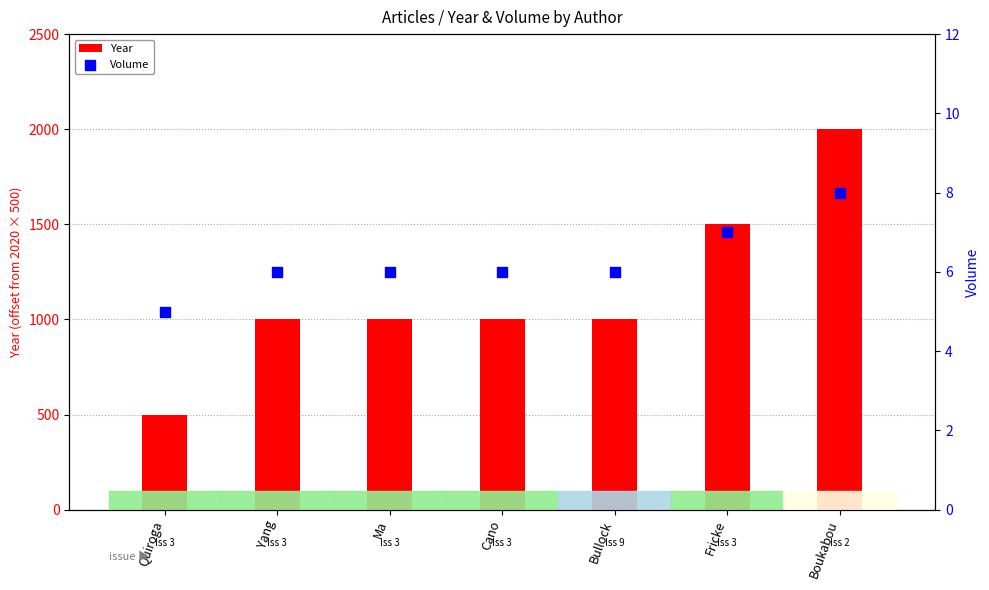

Which series reaches the minimum Y coordinate?

Volume